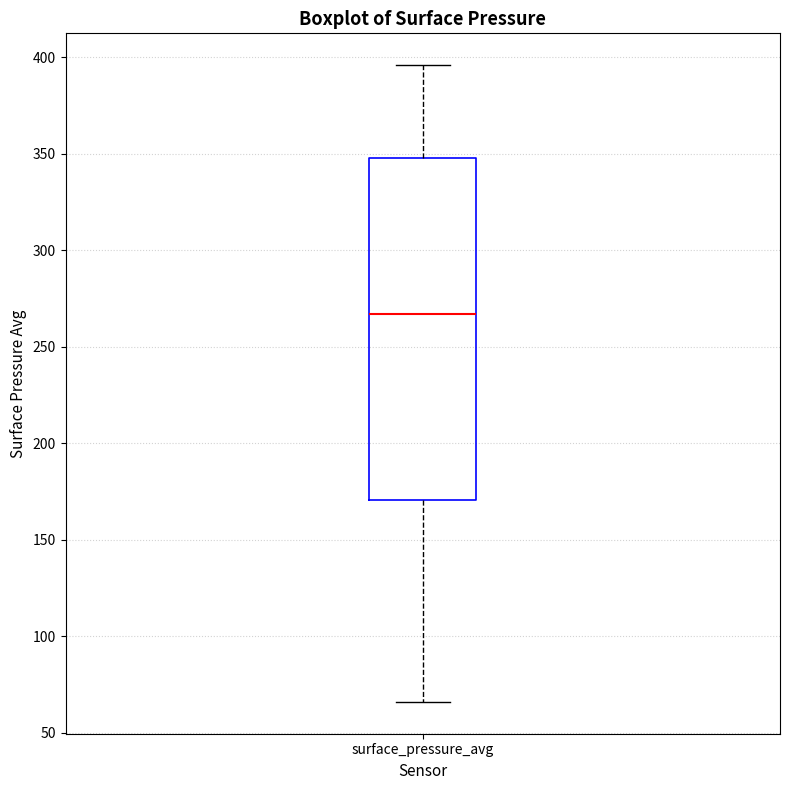

Read this box plot against the y-axis: the position of the median line, the range covered by the box, and the ends of both whiskers. The values are not printed on the chart, so give them approximately, as read against the axis.

median 265, box 170 to 350, whiskers 65 to 395